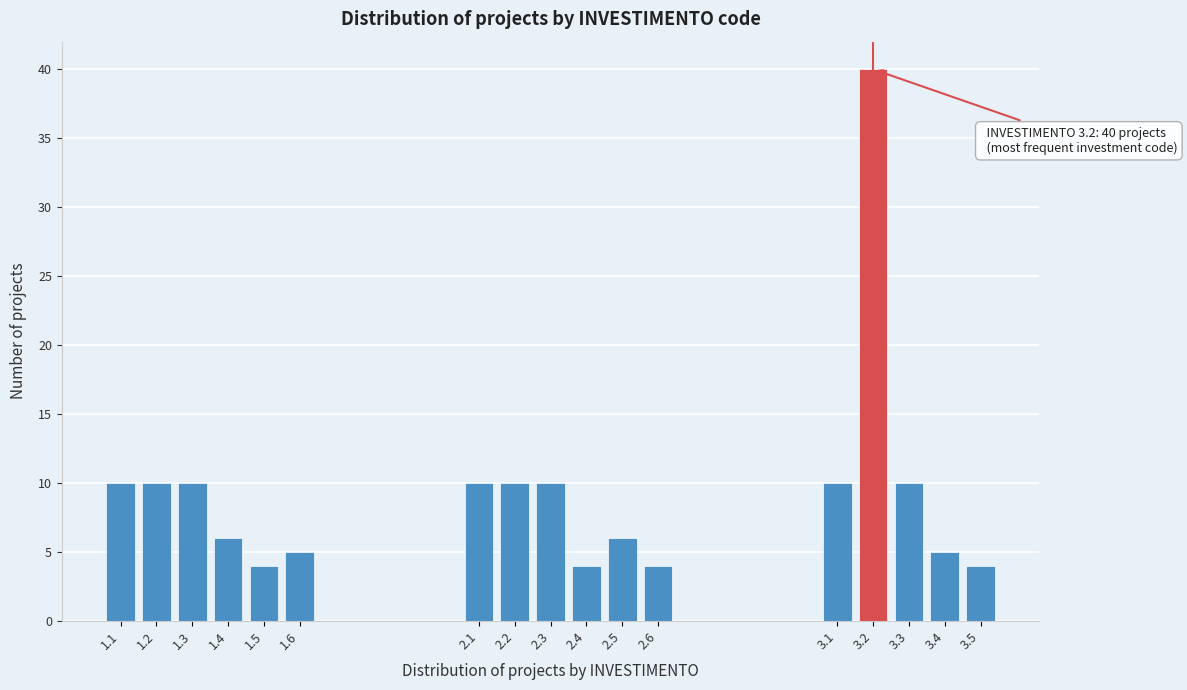

Reading left to right, what are all the values shown in this chart?

1.1=10	1.2=10	1.3=10	1.4=6	1.5=4	1.6=5	2.1=10	2.2=10	2.3=10	2.4=4	2.5=6	2.6=4	3.1=10	3.2=40	3.3=10	3.4=5	3.5=4